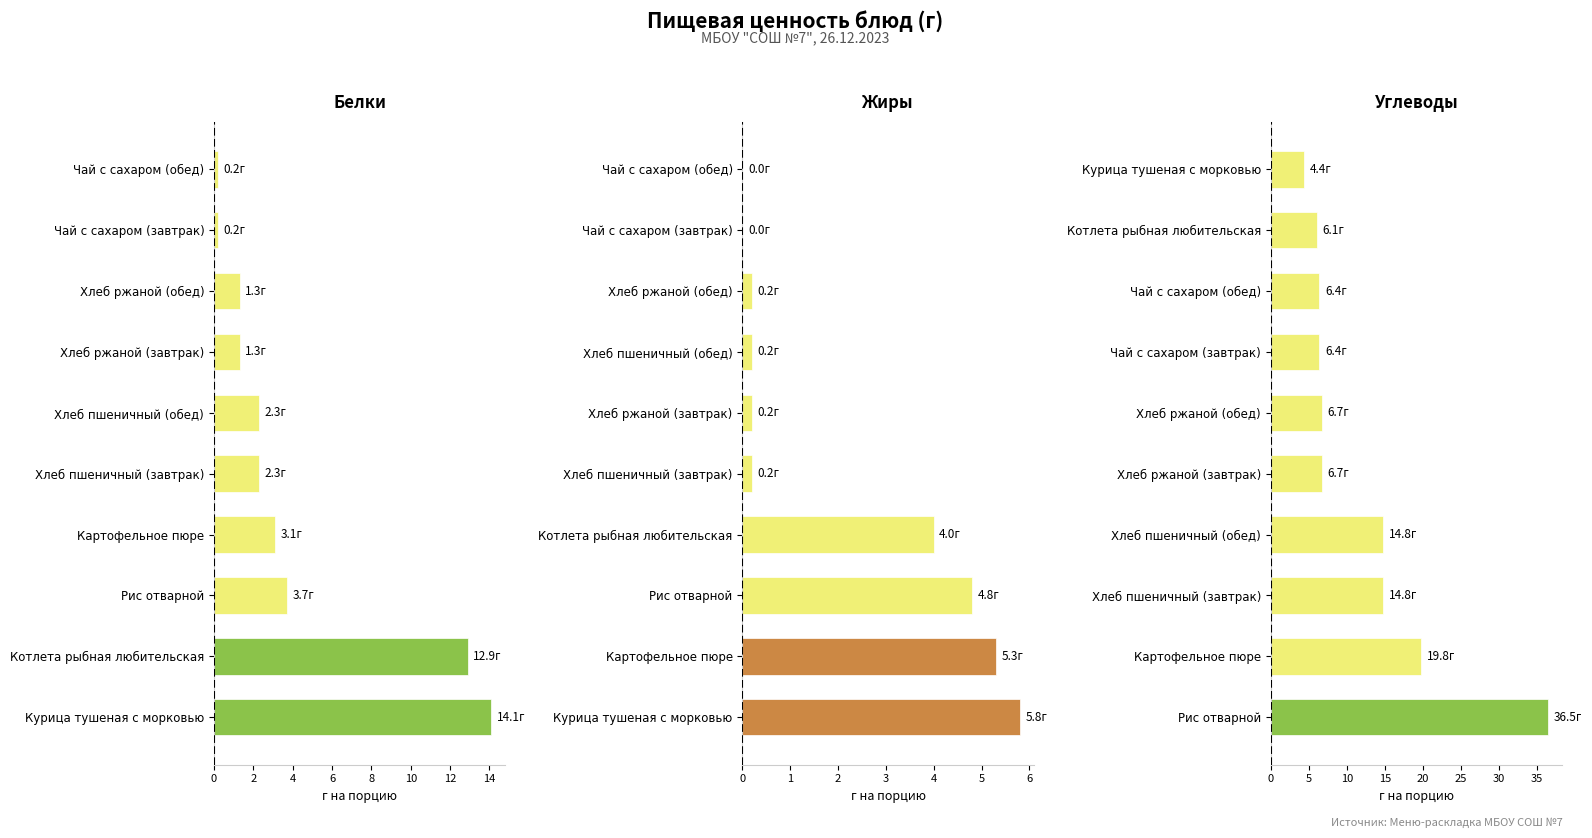

Are the bars grouped side by side (vs. stacked)?

Yes